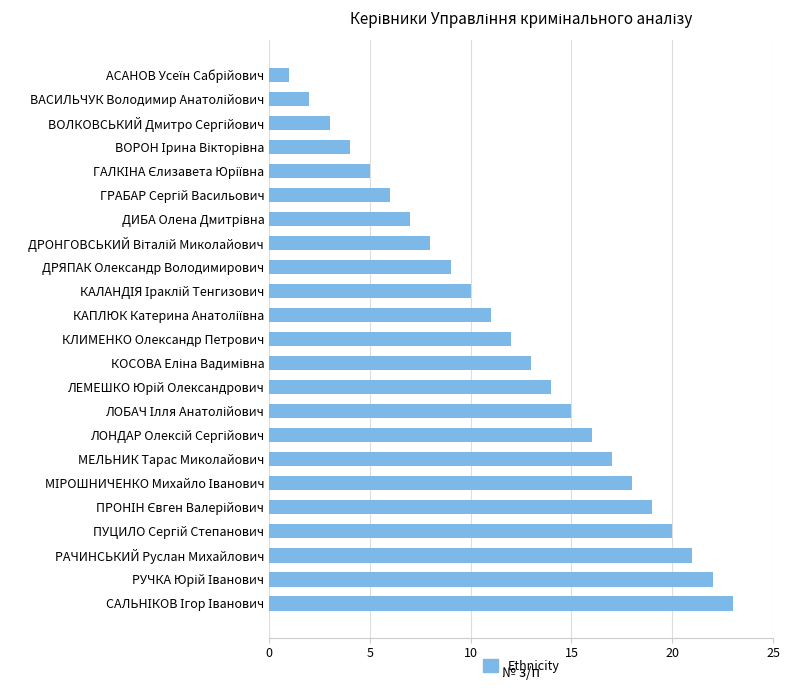

At which label is the value closest to 12?

КЛИМЕНКО Олександр Петрович